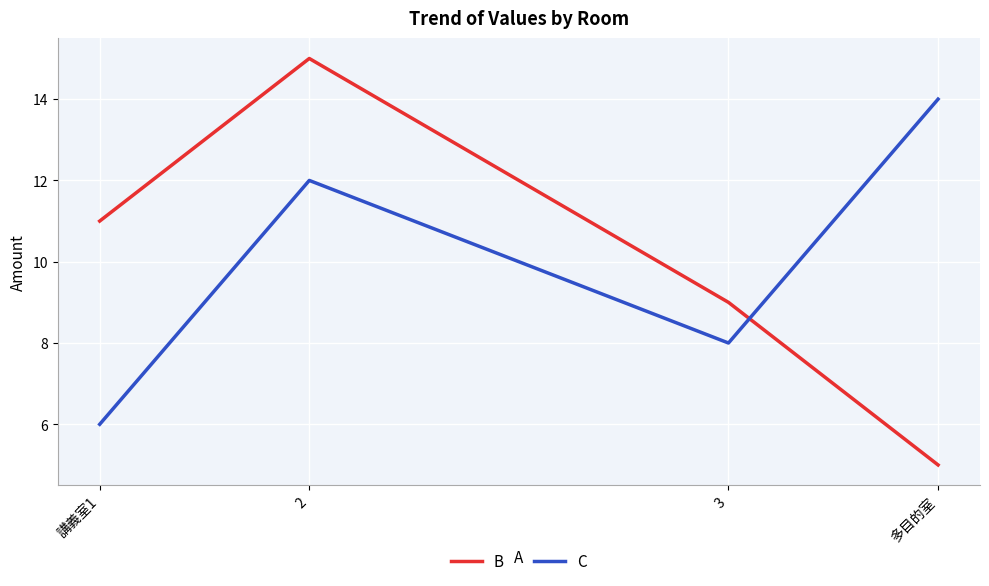

True or false: B has a value of 23 at 2.

False